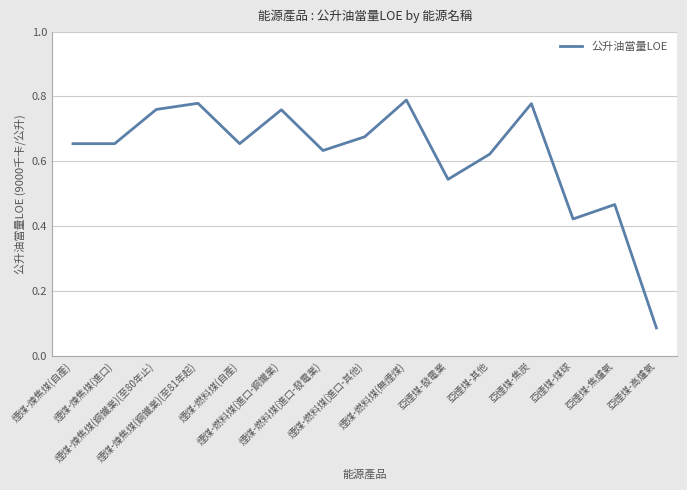

What position from the right is 煙煤-煉焦煤(進口)?

14